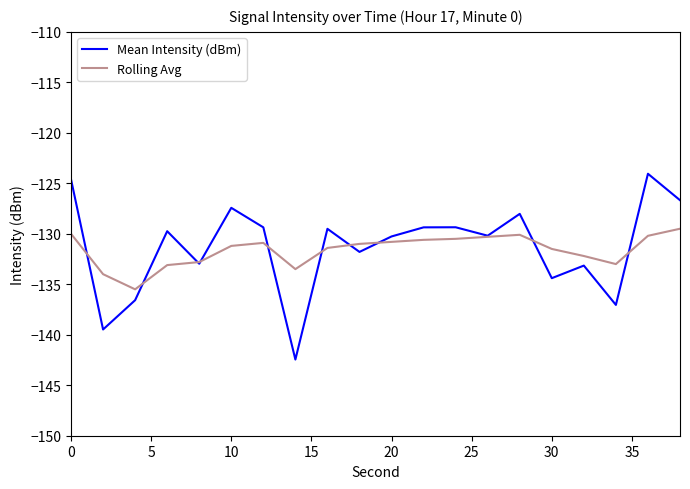

List the series in order of their peak value, highest first.

Mean Intensity (dBm), Rolling Avg